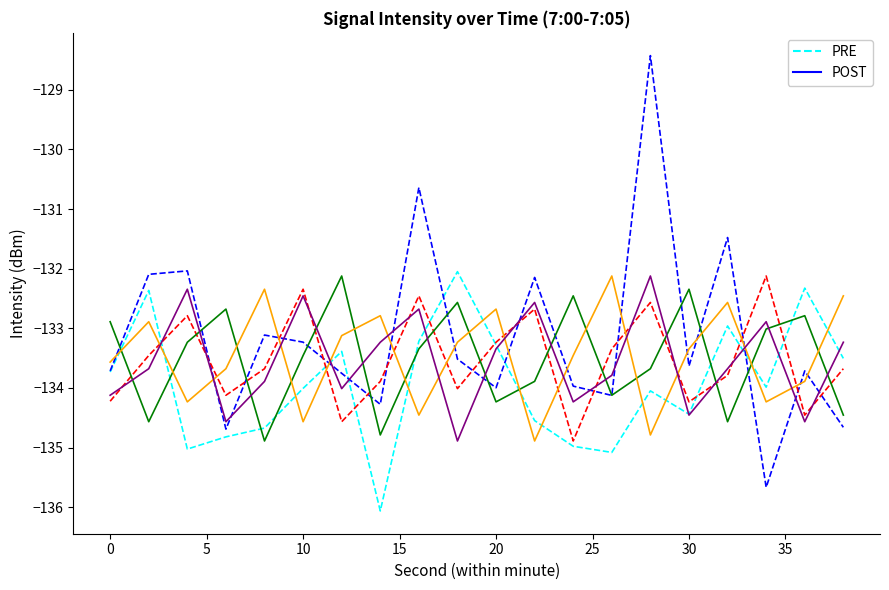

What is the value of the POST point at the 12th from the left?

-133.9